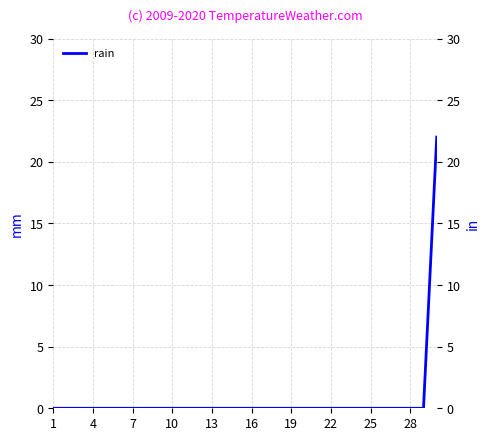

Is it true that the value at 16 is 0?

True